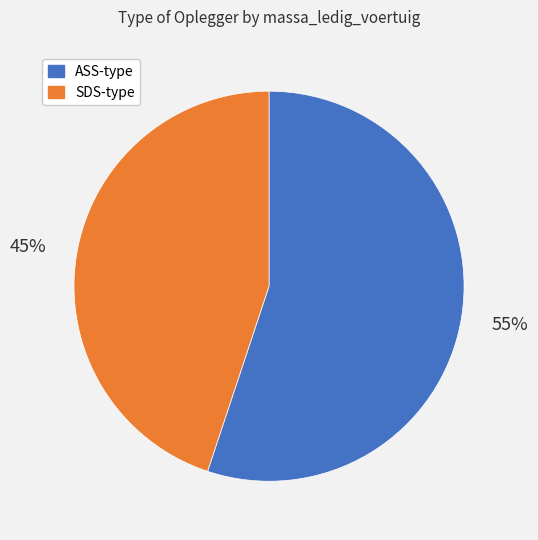

To the nearest percent, what is the average slice percentage?

50%